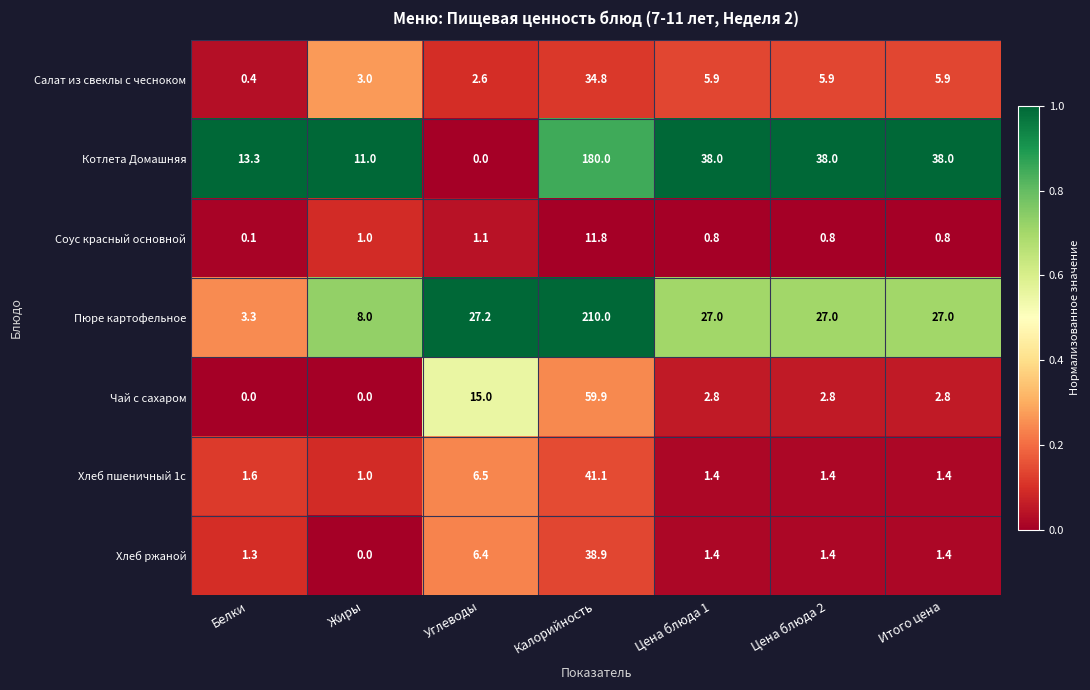

The Чай с сахаром series shows 15.0 at Углеводы. True or false?

True